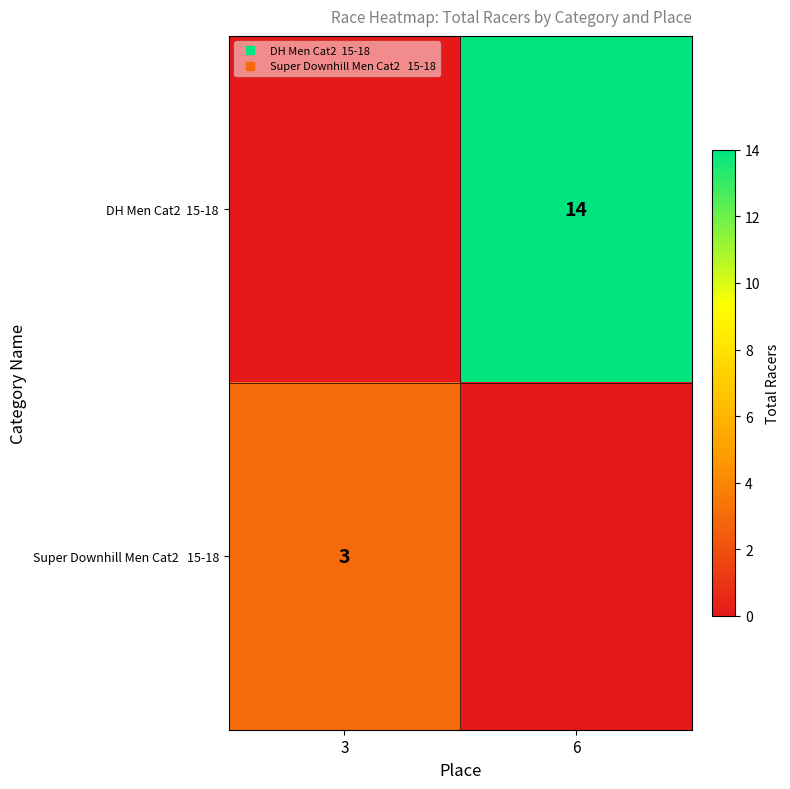

The Super Downhill Men Cat2 15-18 series shows 1 at 3. True or false?

False